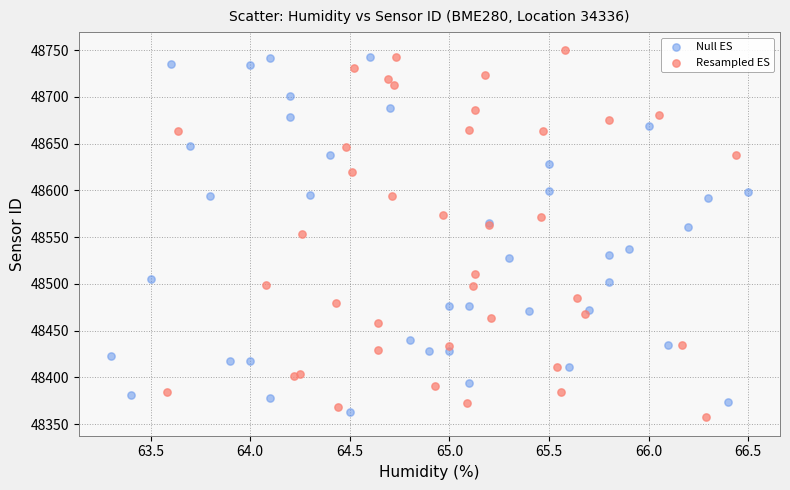

Which series contains the highest Y value?

Resampled ES